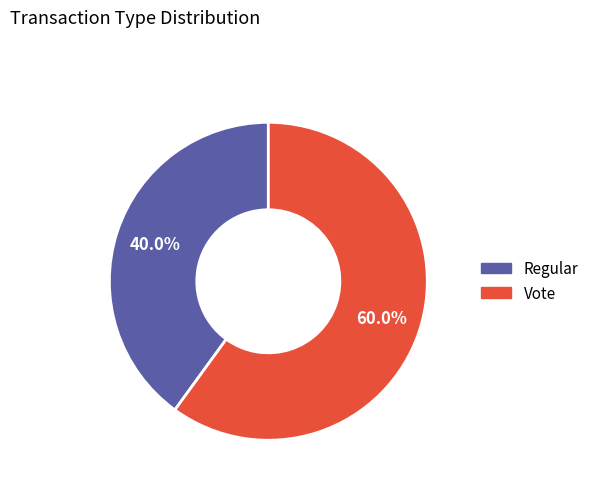

Do Regular and Vote together represent more than half of the pie?

Yes